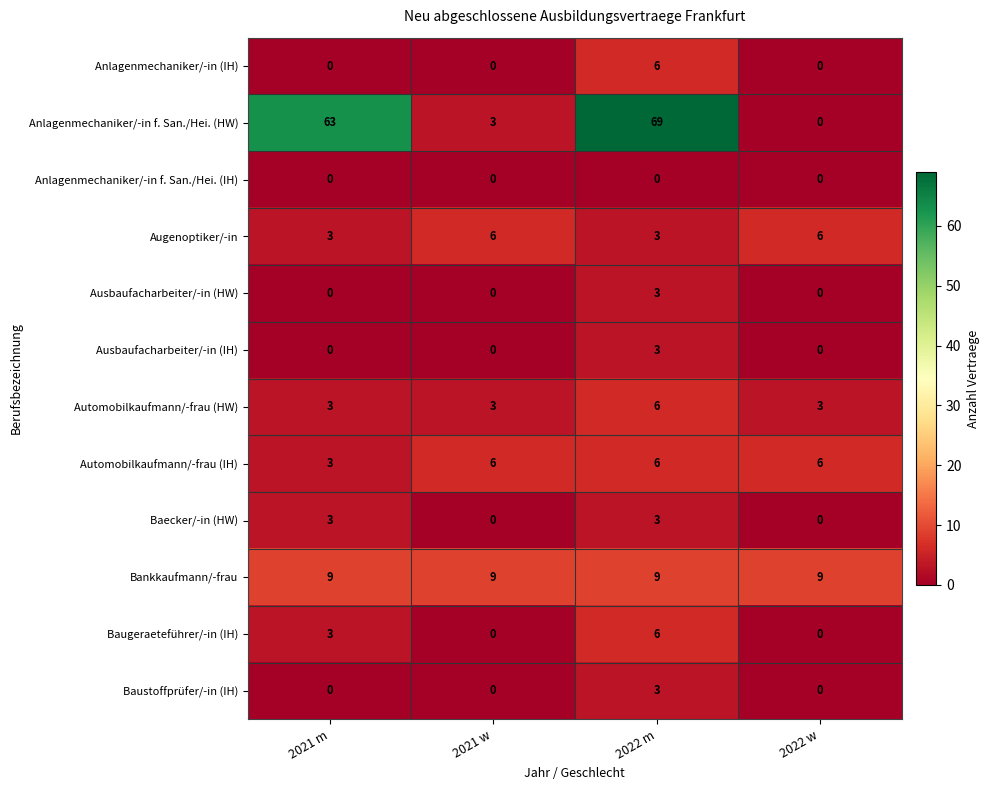

What is the greatest value displayed?

69